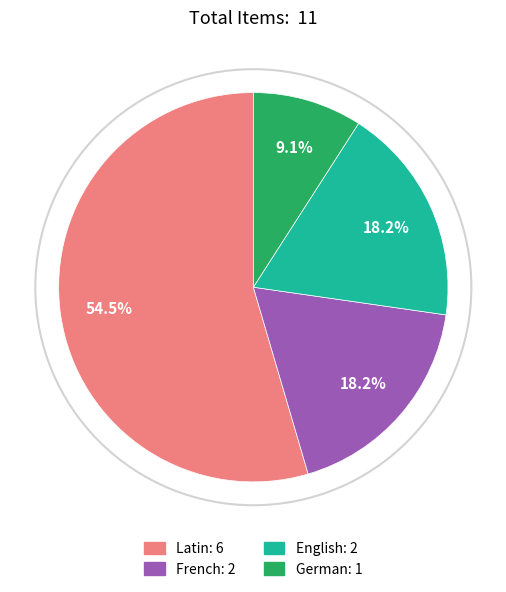

Is it true that German is 9% of the pie?

True